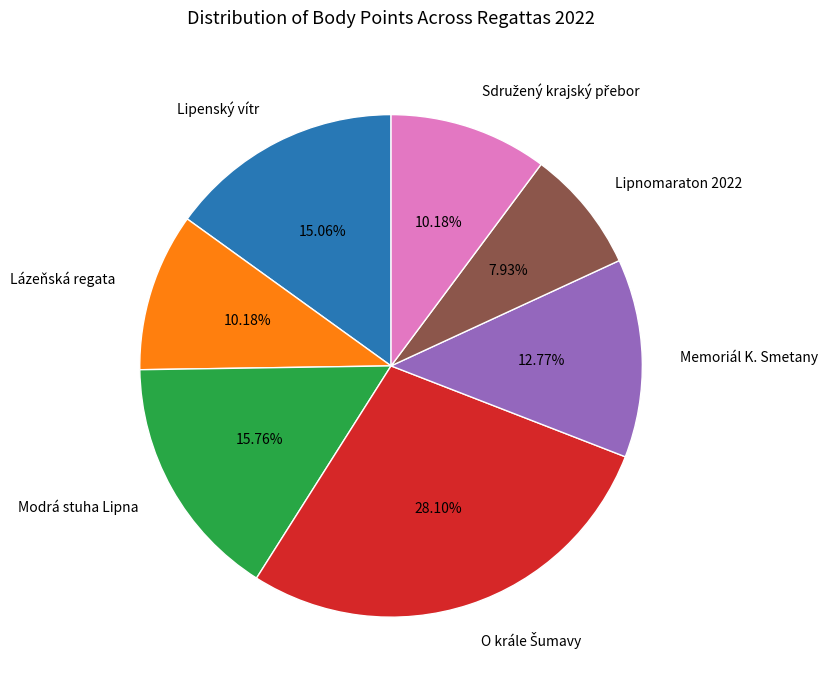

Do Lipenský vítr and Modrá stuha Lipna together represent more than half of the pie?

No